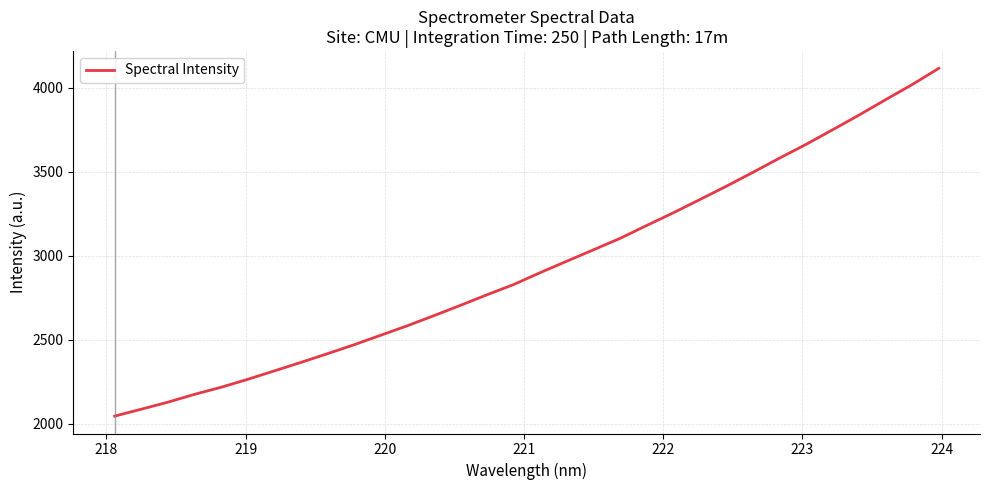

What is the maximum value shown in the chart?

4114.9